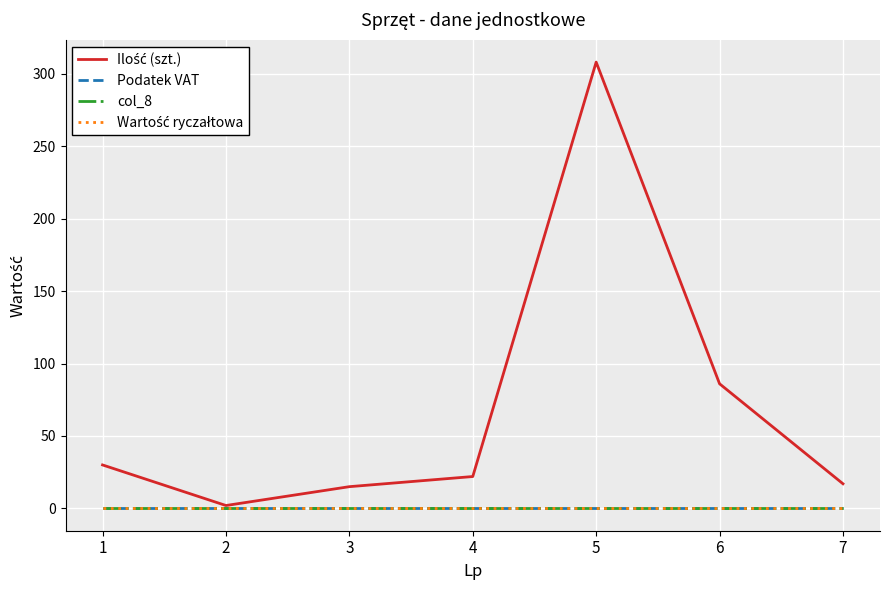

Reading left to right, what are all the values shown in this chart?

Ilość (szt.): 1=30.0	2=2.0	3=15.0	4=22.0	5=308.0	6=86.0	7=17.0
Podatek VAT: 1=0.2	2=0.2	3=0.2	4=0.2	5=0.2	6=0.2	7=0.2
col_8: 1=0.0	2=0.0	3=0.0	4=0.0	5=0.0	6=0.0	7=0.0
Wartość ryczałtowa: 1=0.0	2=0.0	3=0.0	4=0.0	5=0.0	6=0.0	7=0.0